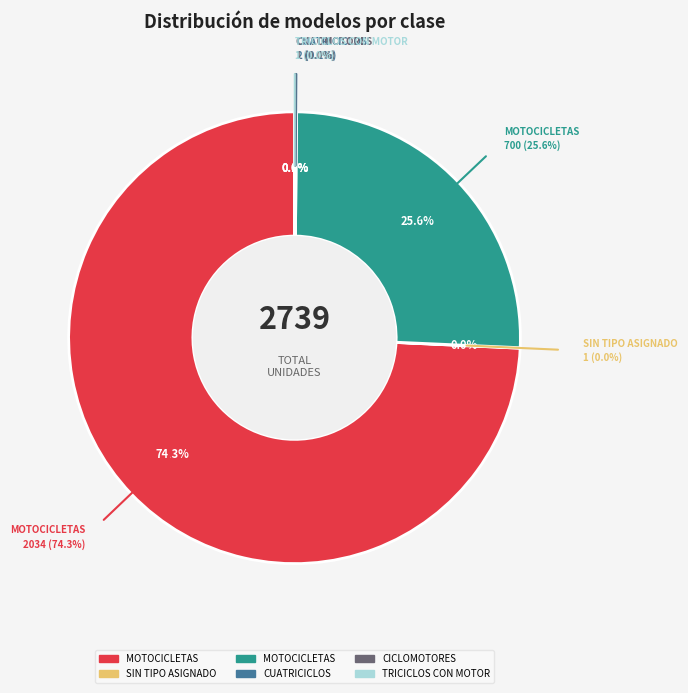

Which category has the biggest portion of the pie?

MOTOCICLETAS (0KM)